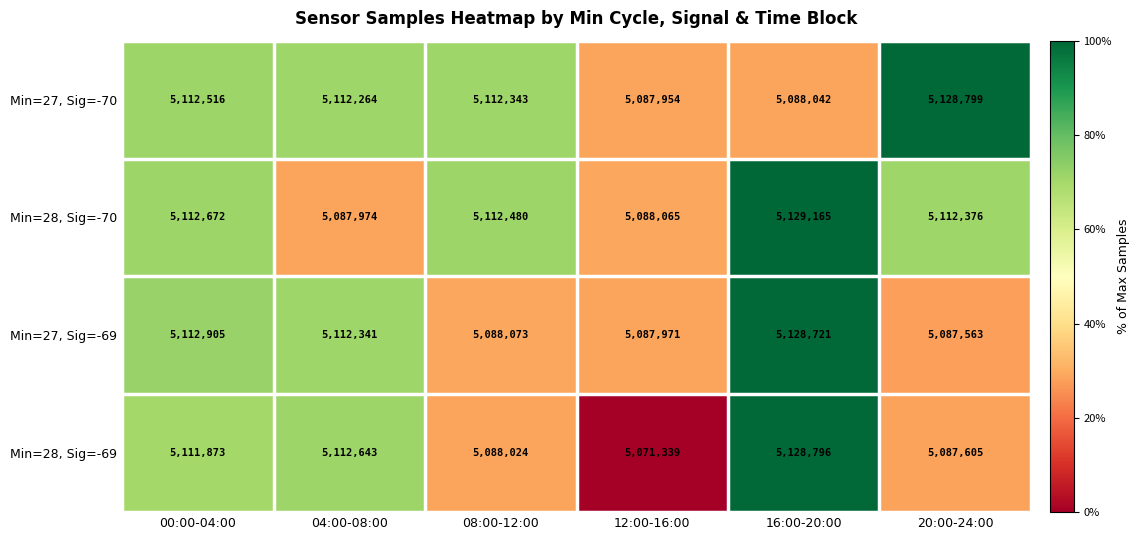

What is the difference between the second highest and second lowest values in the Min=27, Sig=-70 series?

24474